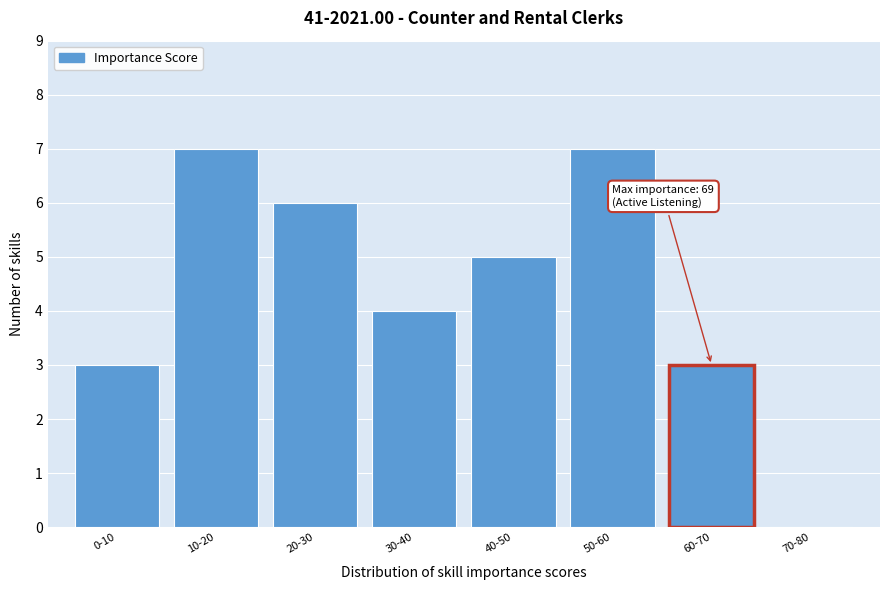

Reading left to right, what are all the values shown in this chart?

0-10=3	10-20=7	20-30=6	30-40=4	40-50=5	50-60=7	60-70=3	70-80=0